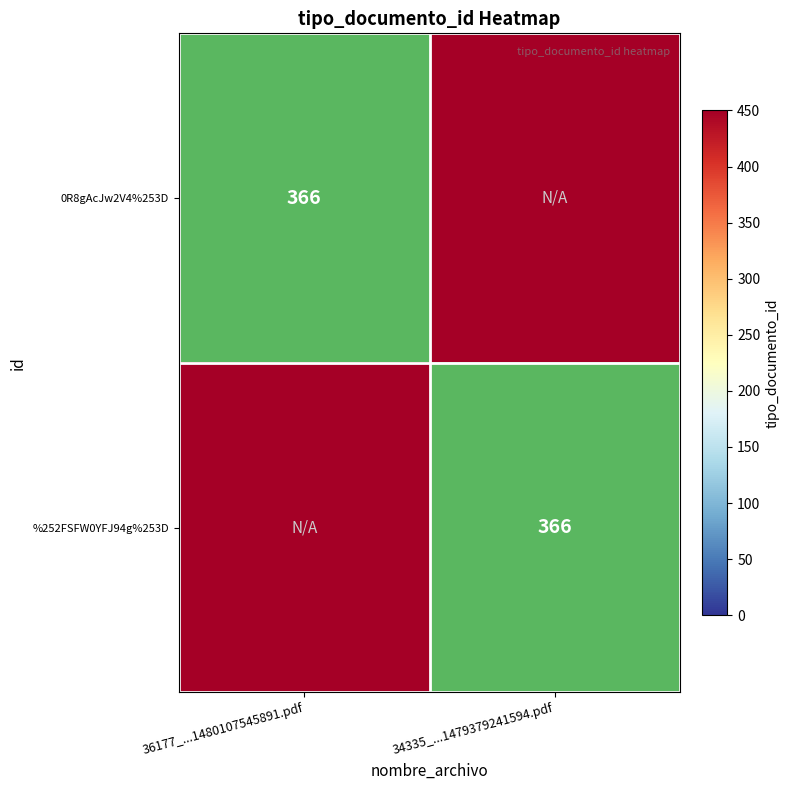

At how many categories does at least one series exceed 109?

2